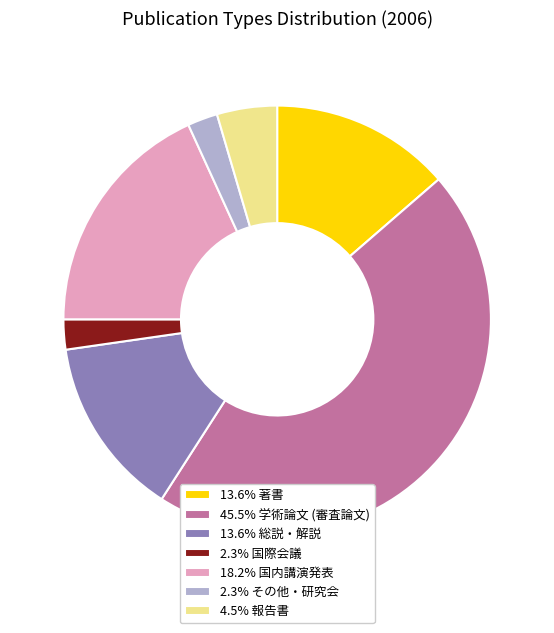

How many slices are in this pie chart?

7